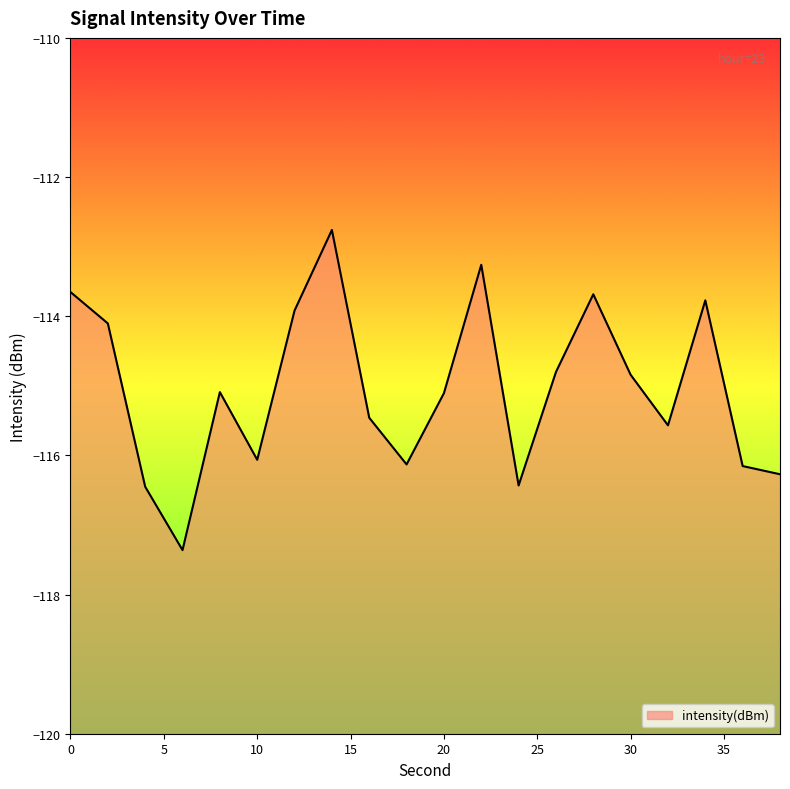

How many interior local peaks (higher than both neighbors) does the data have?

5